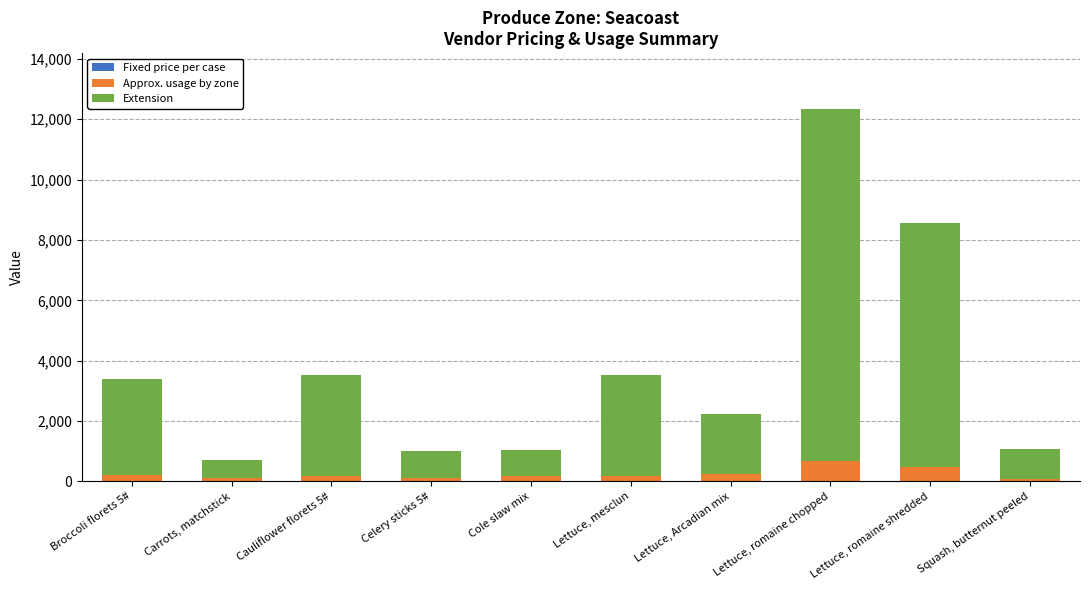

Does the chart contain stacked bars?

Yes